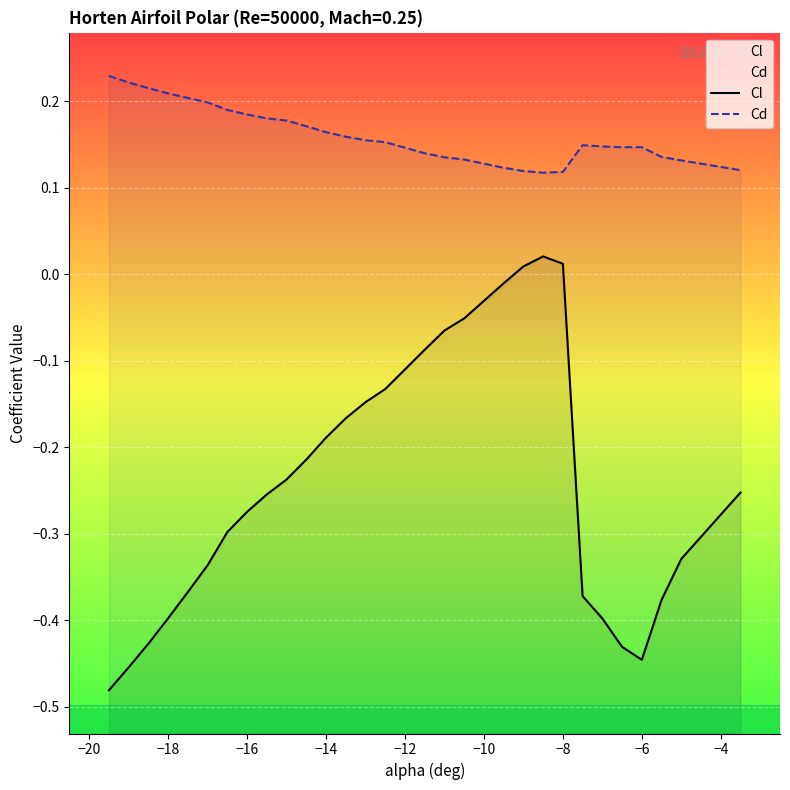

Between −20 and −4, which series saw the biggest shift?

Cl